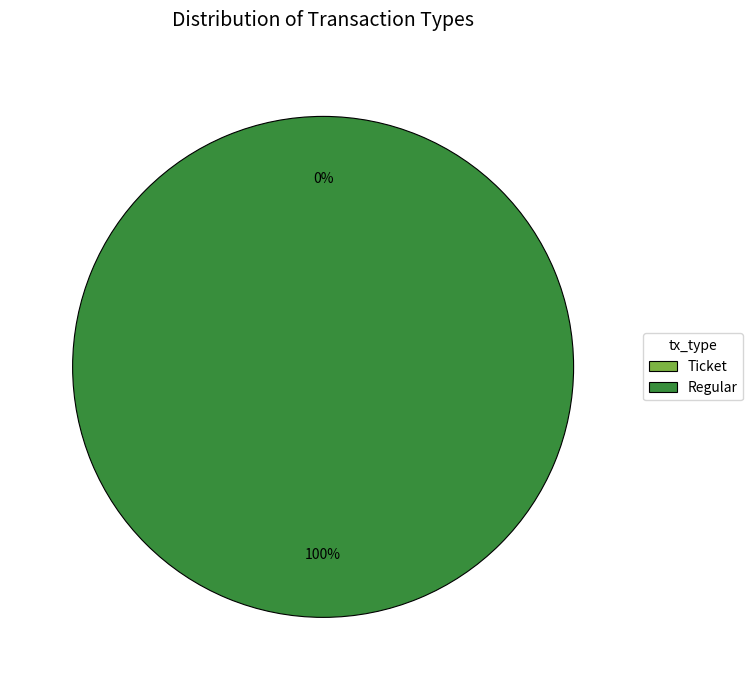

To the nearest percent, what is the difference between the Regular and Ticket slice percentages?

100%